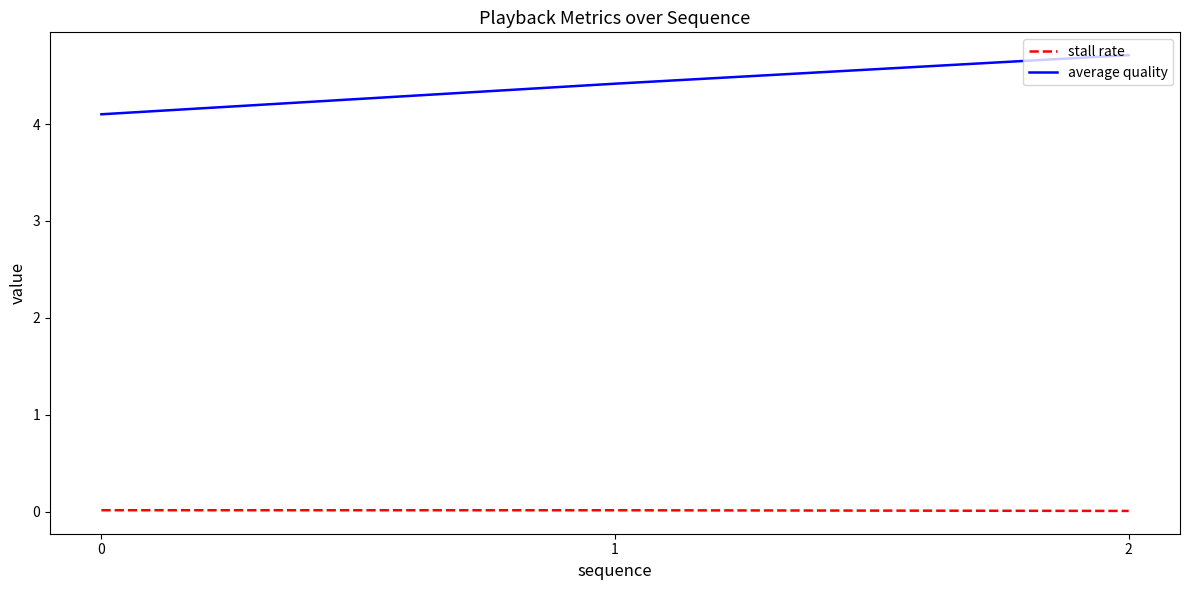

What is the lowest value of the average quality series?

4.1